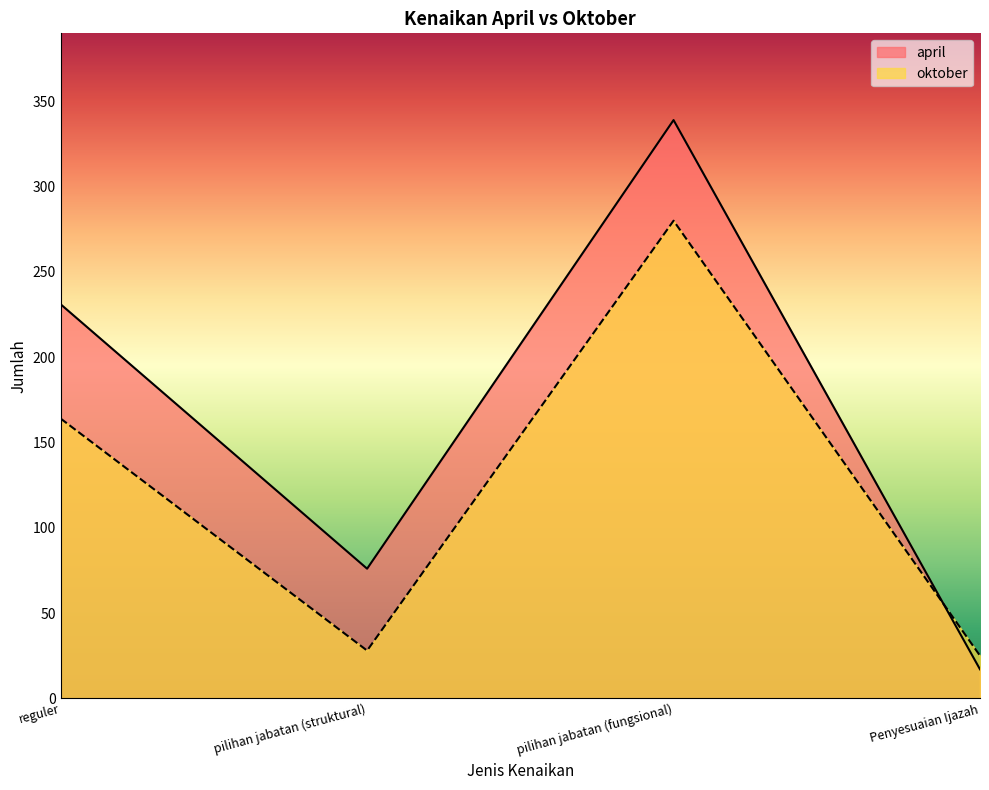

Reading left to right, extract all data points from this chart.

april: 231	76	339	17
oktober: 164	28	280	25